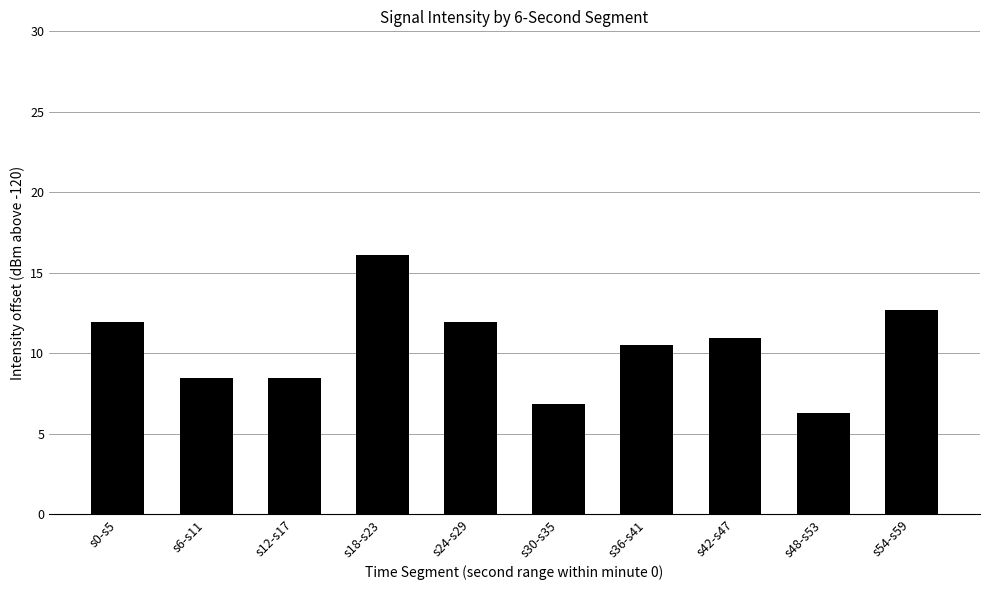

What is the ratio of the value at s36-s41 to the value at s18-s23?

0.7